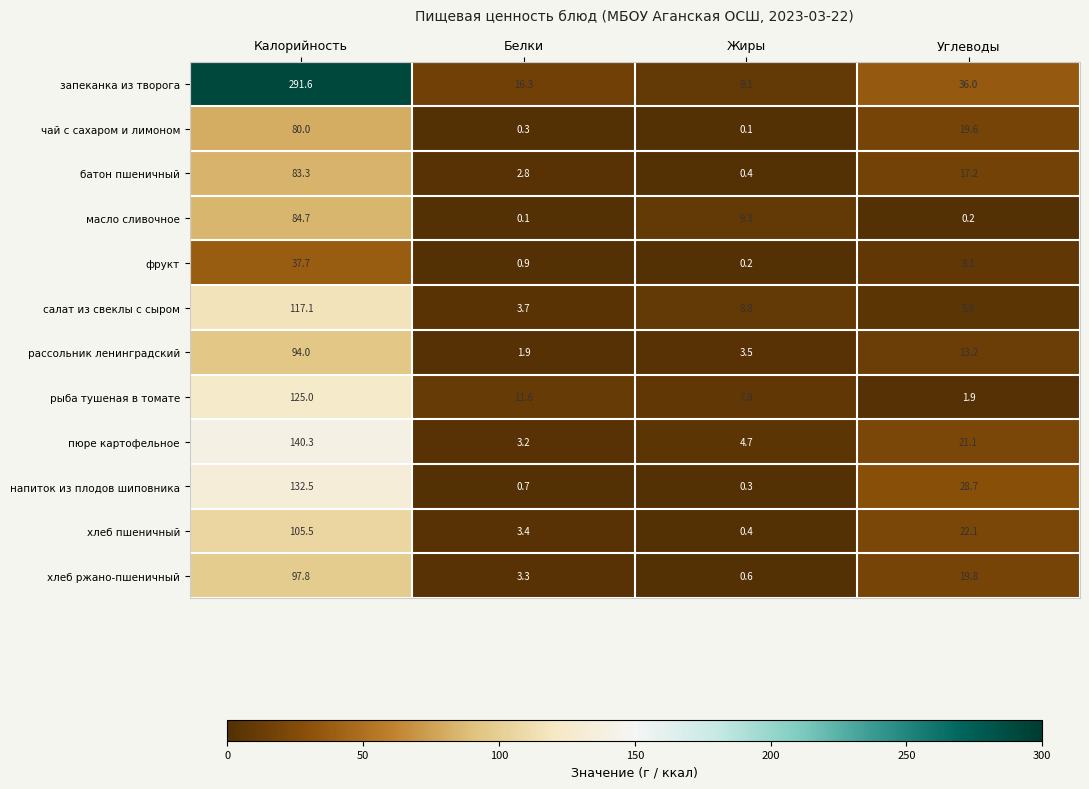

What is the difference between the second highest and second lowest values in the напиток из плодов шиповника series?

28.0